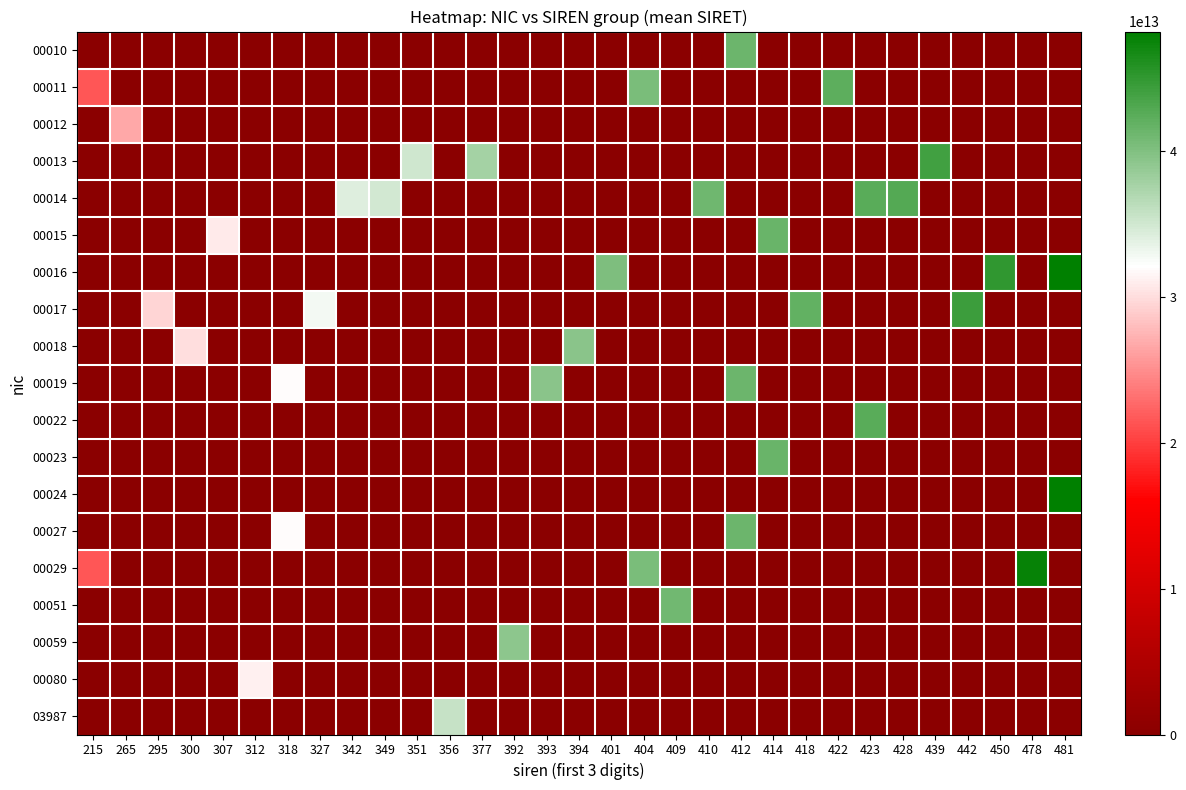

Which category has the highest value across all series?

481